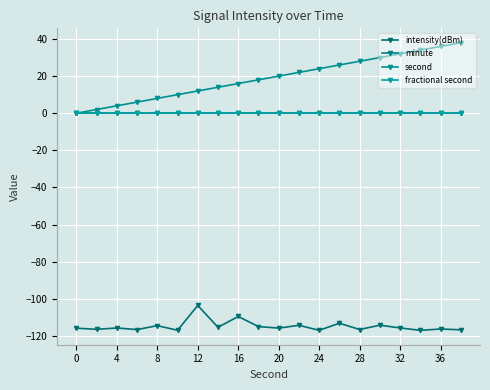

Does the chart have visible grid lines?

Yes